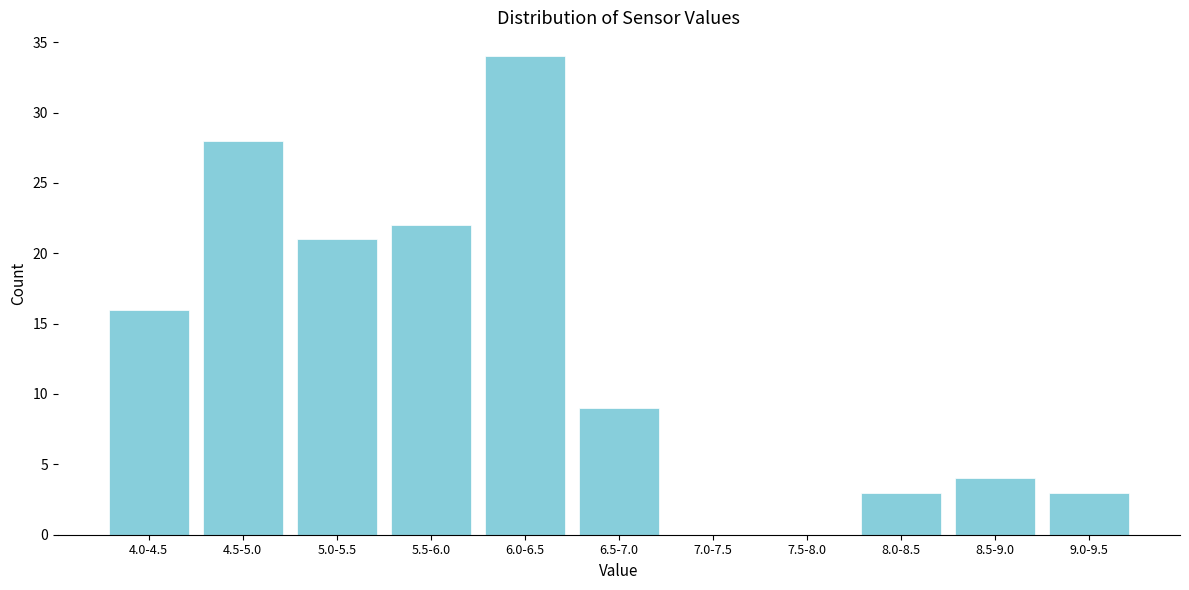

Reading right to left, transcribe all the data shown in this chart.

9.0-9.5=3	8.5-9.0=4	8.0-8.5=3	7.5-8.0=0	7.0-7.5=0	6.5-7.0=9	6.0-6.5=34	5.5-6.0=22	5.0-5.5=21	4.5-5.0=28	4.0-4.5=16